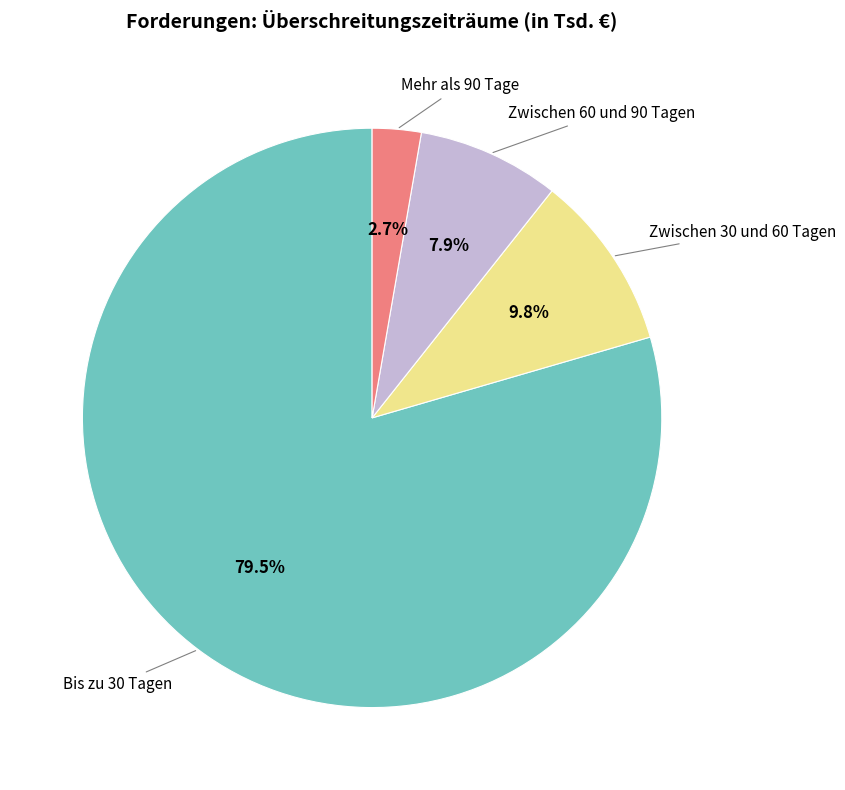

Does any single category account for the majority?

Yes